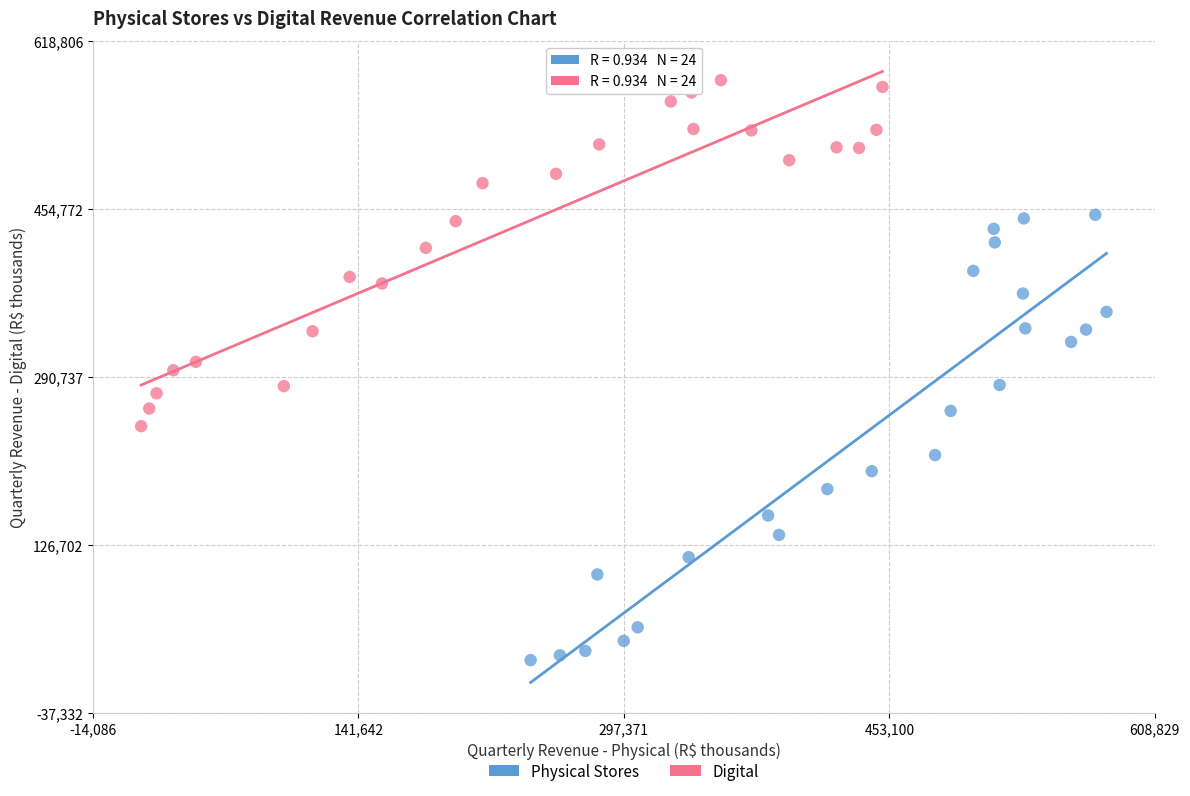

What are all the series names shown in the legend?

Physical Stores, Digital